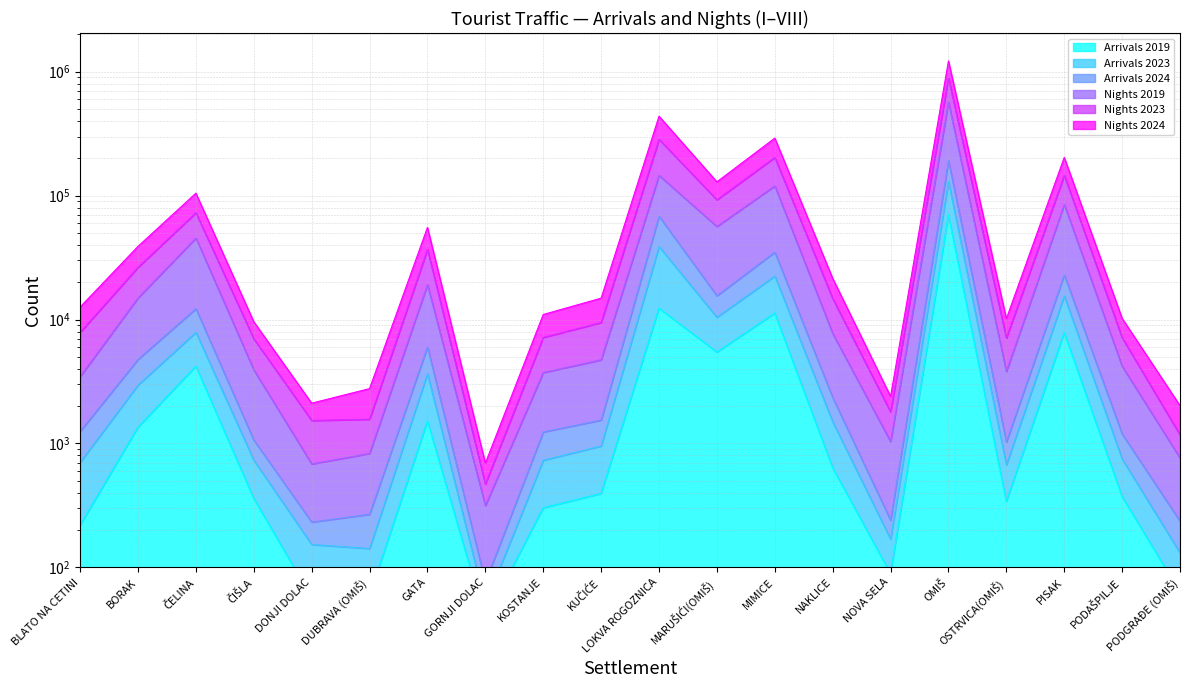

True or false: Arrivals 2024 and Arrivals 2023 intersect in this chart.

False